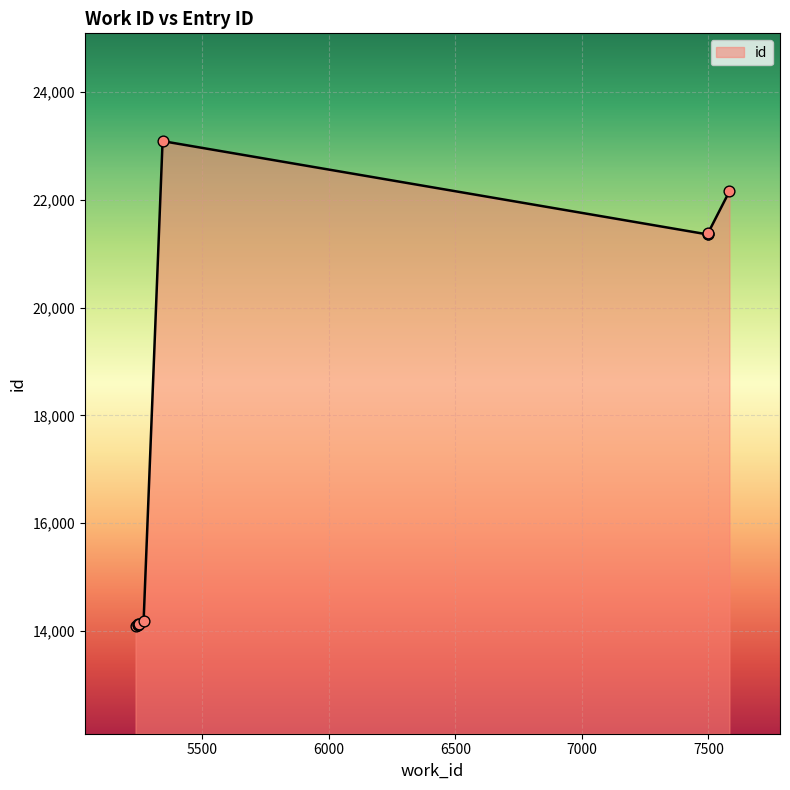

What is the ratio of the value at 5343 to the value at 5244?

1.6